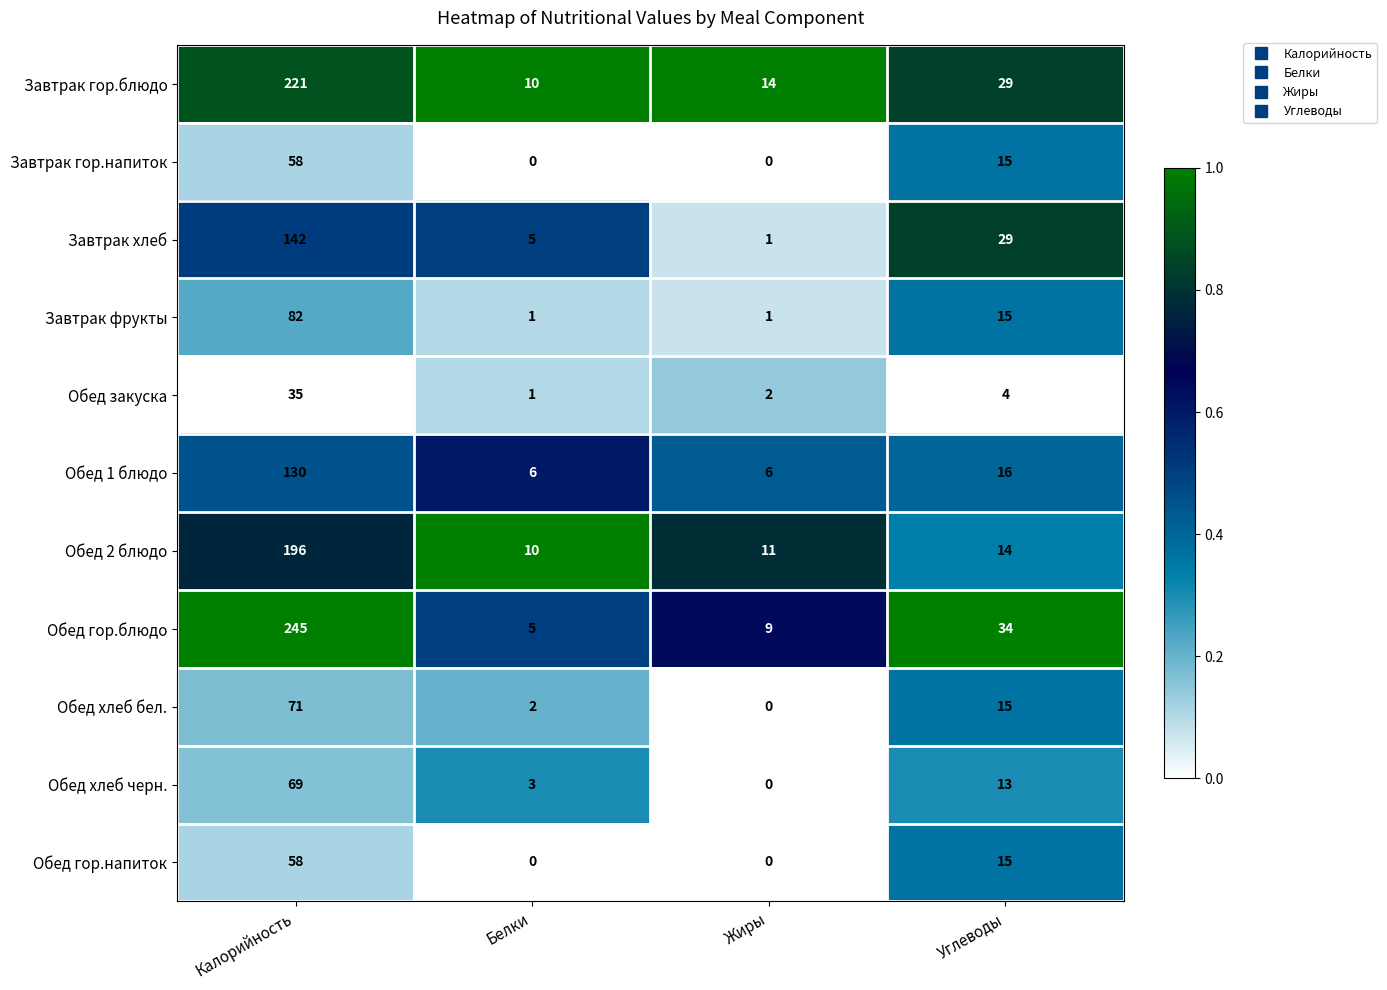

List the labels in order of Обед хлеб черн. value, smallest first.

Жиры, Белки, Углеводы, Калорийность